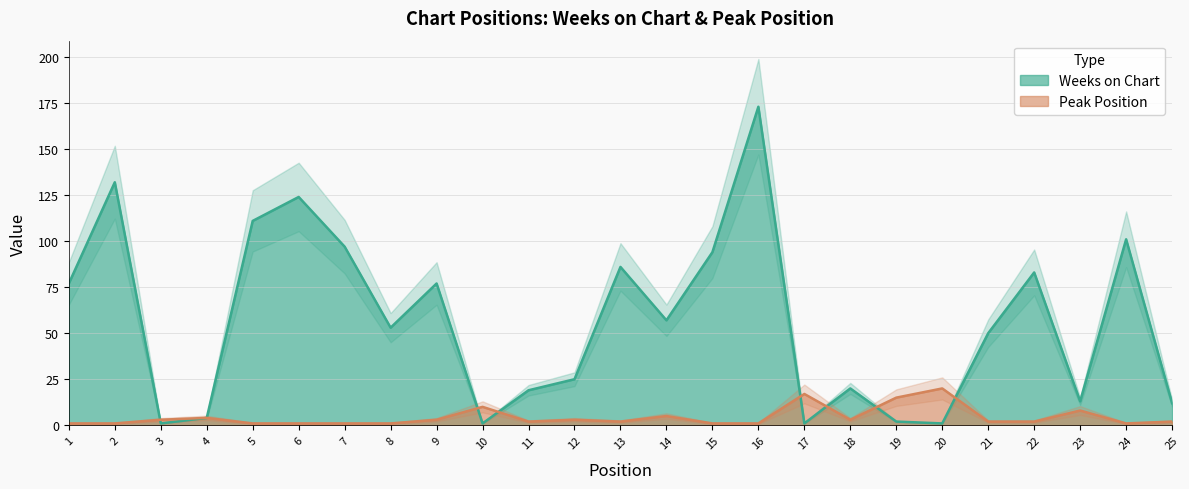

Reading left to right, transcribe all the data shown in this chart.

Weeks on Chart: 1=77	2=132	3=1	4=4	5=111	6=124	7=97	8=53	9=77	10=1	11=19	12=25	13=86	14=57	15=94	16=173	17=1	18=20	19=2	20=1	21=50	22=83	23=13	24=101	25=12
Peak Position: 1=1	2=1	3=3	4=4	5=1	6=1	7=1	8=1	9=3	10=10	11=2	12=3	13=2	14=5	15=1	16=1	17=17	18=3	19=15	20=20	21=2	22=2	23=8	24=1	25=2